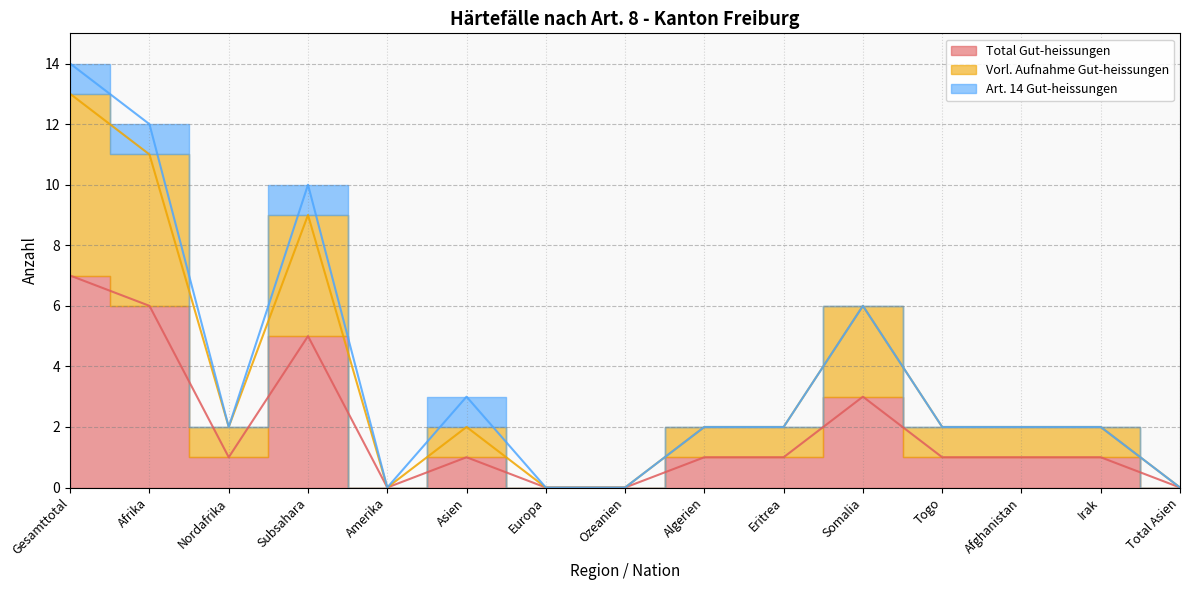

What is the difference between the maximum and second lowest values in the Vorl. Aufnahme Gut-heissungen series?

13